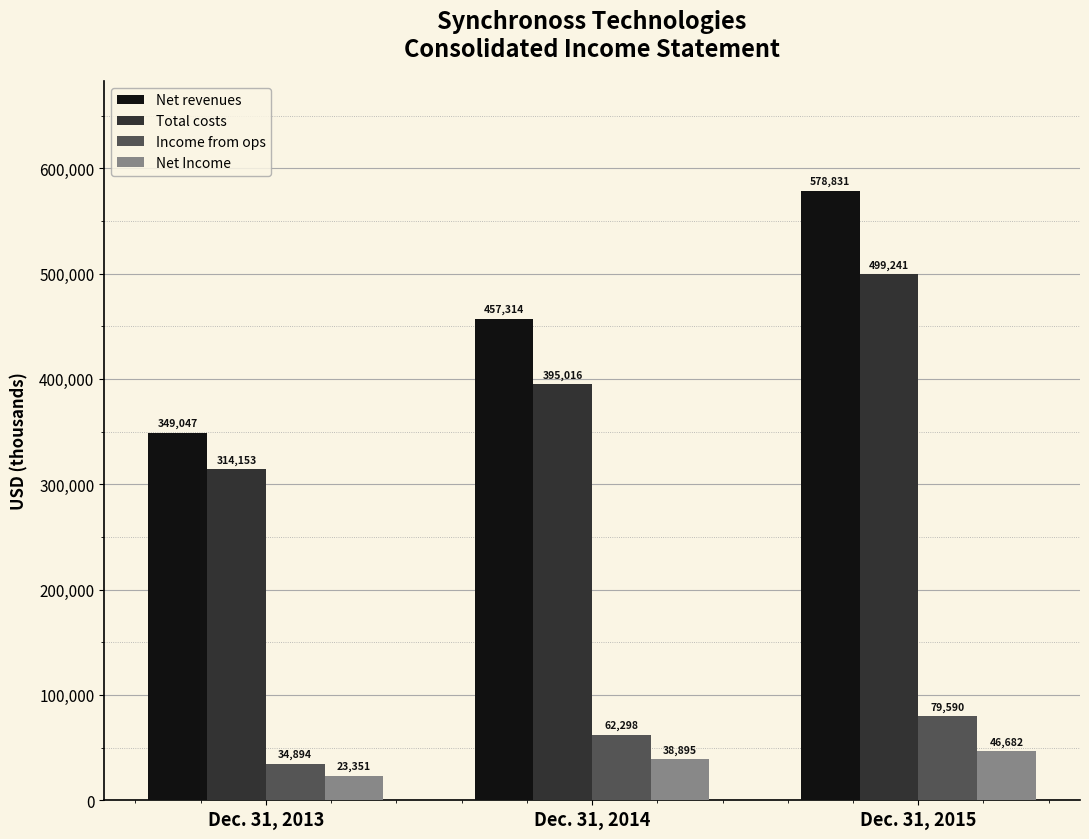

Which series has the largest total across all categories?

Net revenues